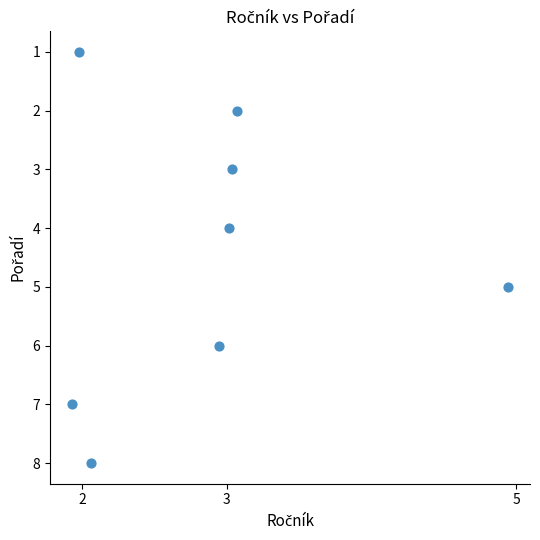

What is the range of Y values (max minus min)?

7